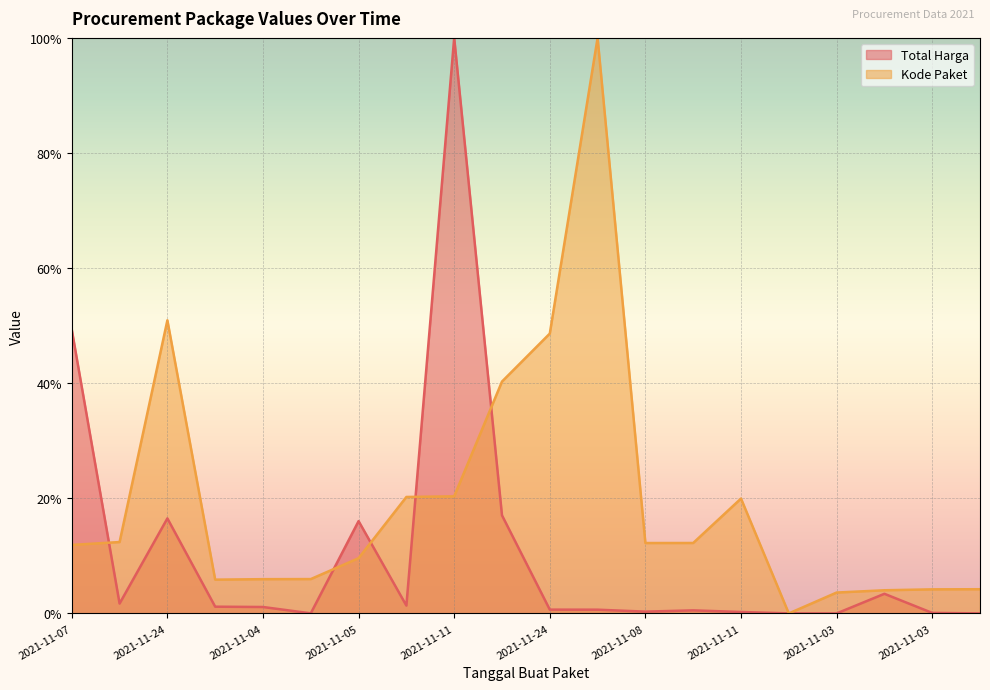

Does the chart display data point markers on the line(s)?

No